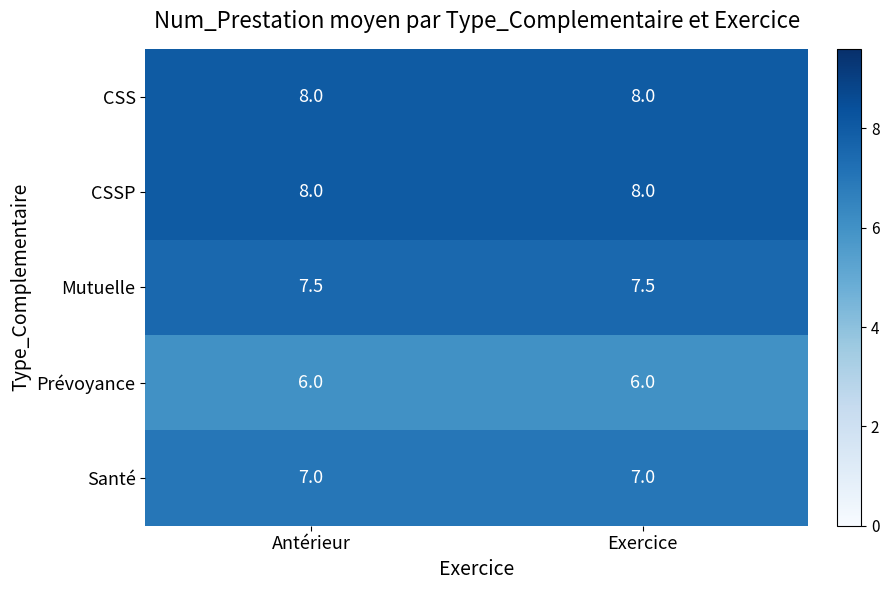

What is the smallest value displayed?

6.0